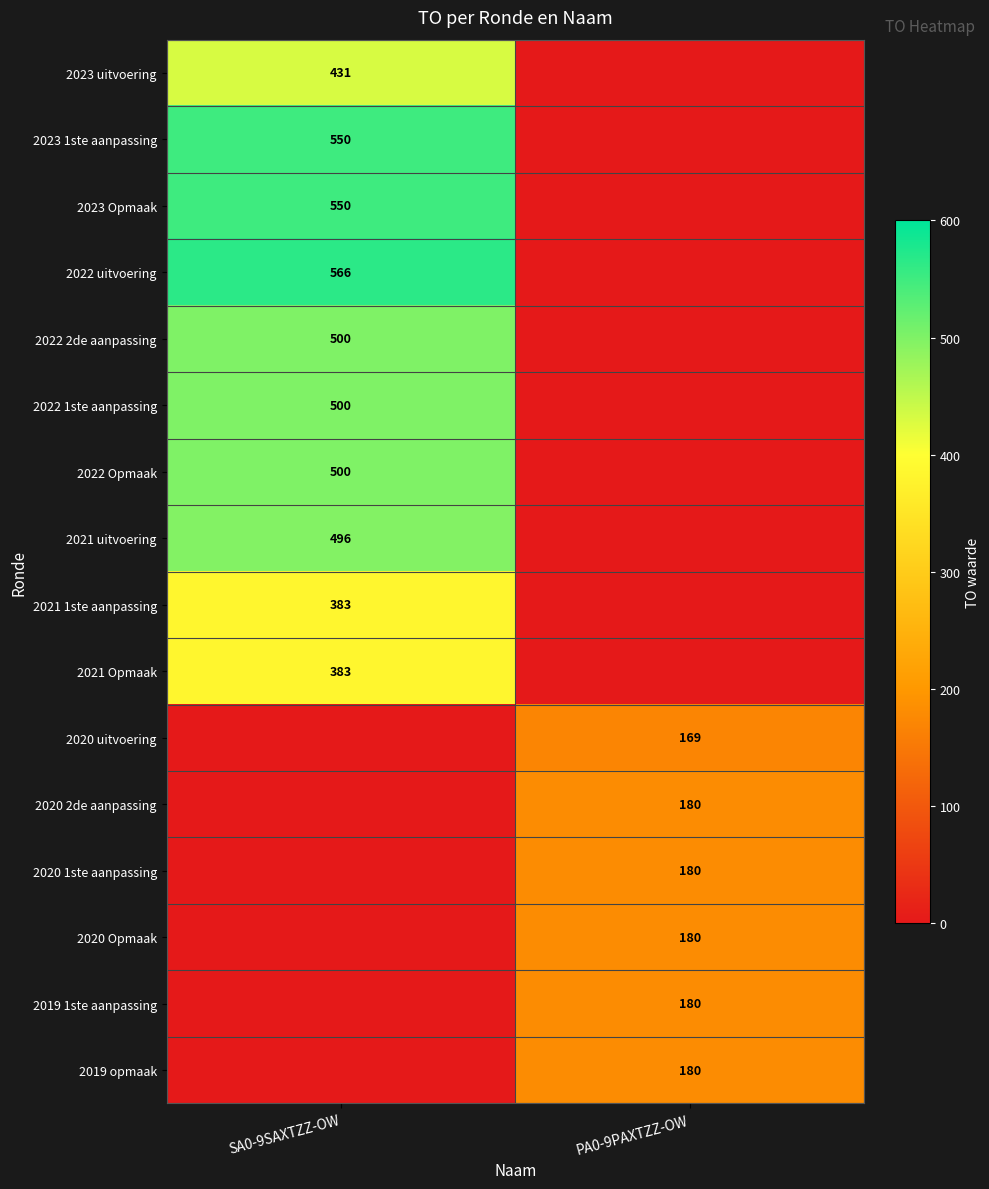

Is it true that 2020 Opmaak equals 113 at PA0-9PAXTZZ-OW?

False